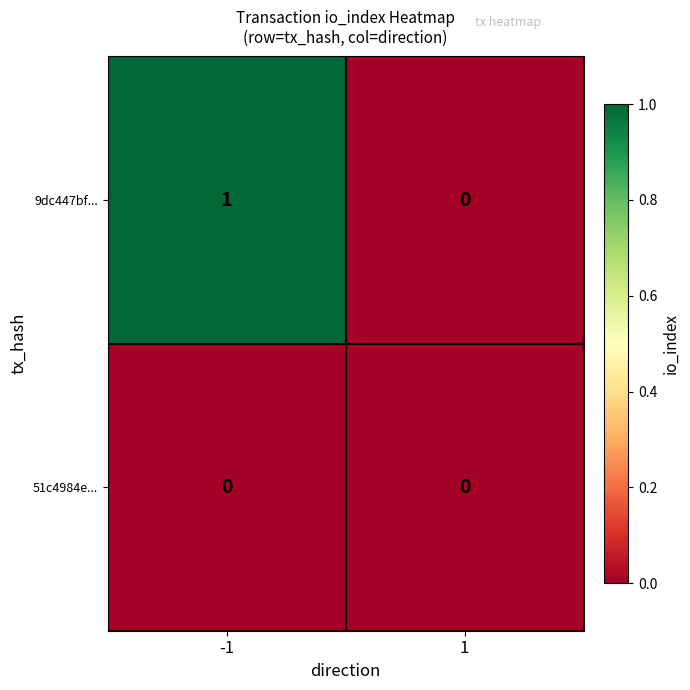

Which series has the widest spread of values?

9dc447bf...